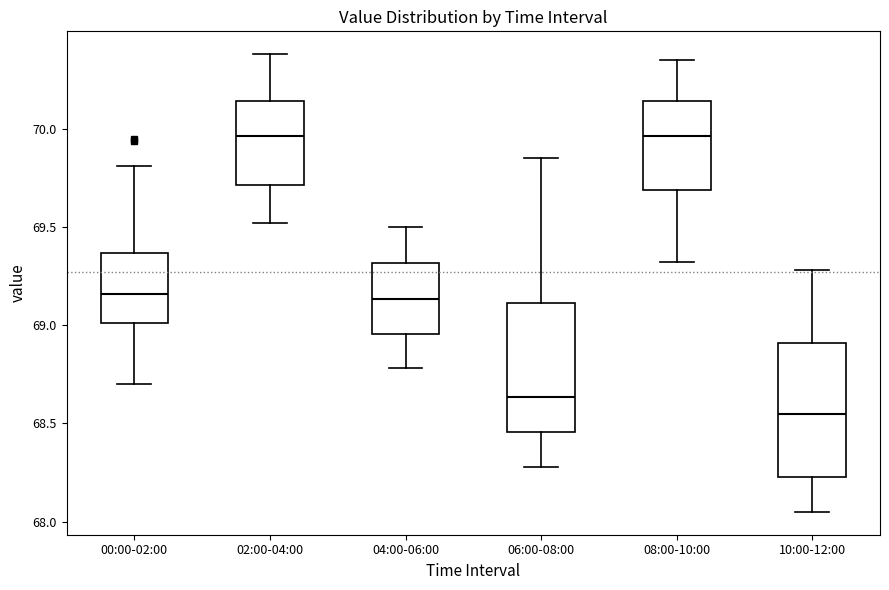

Reading left to right, transcribe this box plot: for each box, give where its median line is, the range the box spans, and where its two whiskers end, as read against the y-axis. The values are not printed on the chart, so give them approximately, as read against the axis.

00:00-02:00: median 69.15, box 69.00 to 69.35, whiskers 68.70 to 69.80
02:00-04:00: median 69.95, box 69.70 to 70.15, whiskers 69.50 to 70.40
04:00-06:00: median 69.15, box 68.95 to 69.30, whiskers 68.80 to 69.50
06:00-08:00: median 68.65, box 68.45 to 69.10, whiskers 68.30 to 69.85
08:00-10:00: median 69.95, box 69.70 to 70.15, whiskers 69.30 to 70.35
10:00-12:00: median 68.55, box 68.25 to 68.90, whiskers 68.05 to 69.30